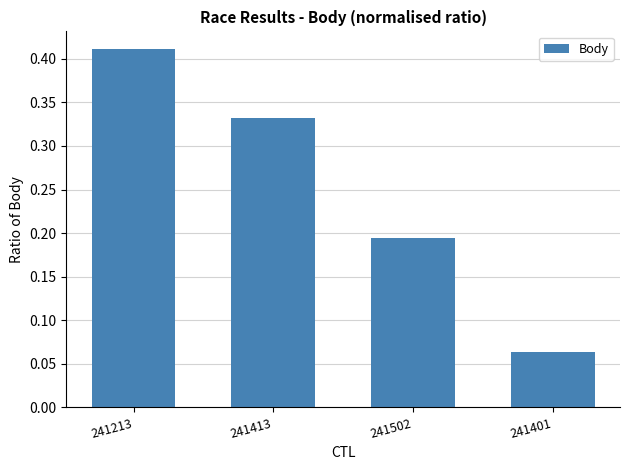

How many values are between 0 and 1?

4